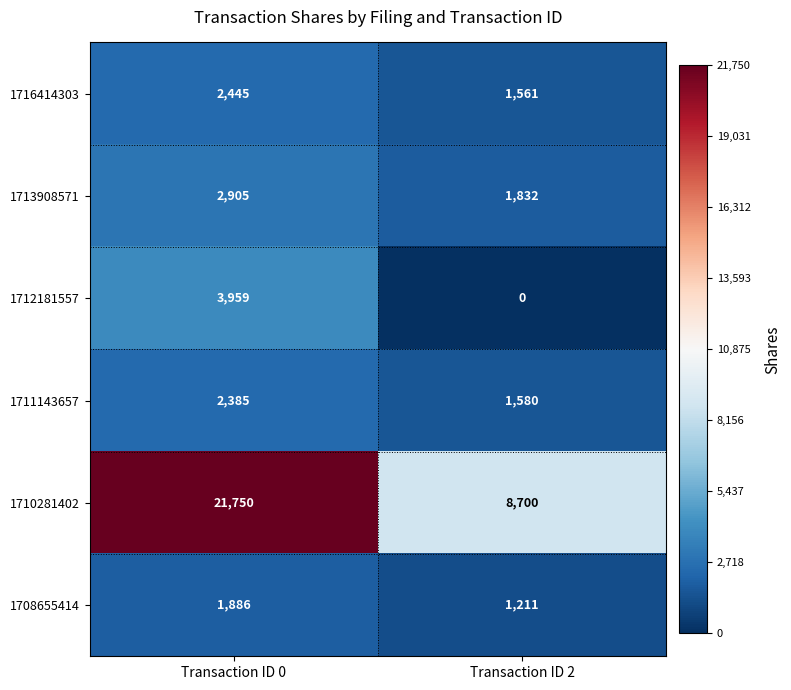

Which series has the widest spread of values?

1710281402